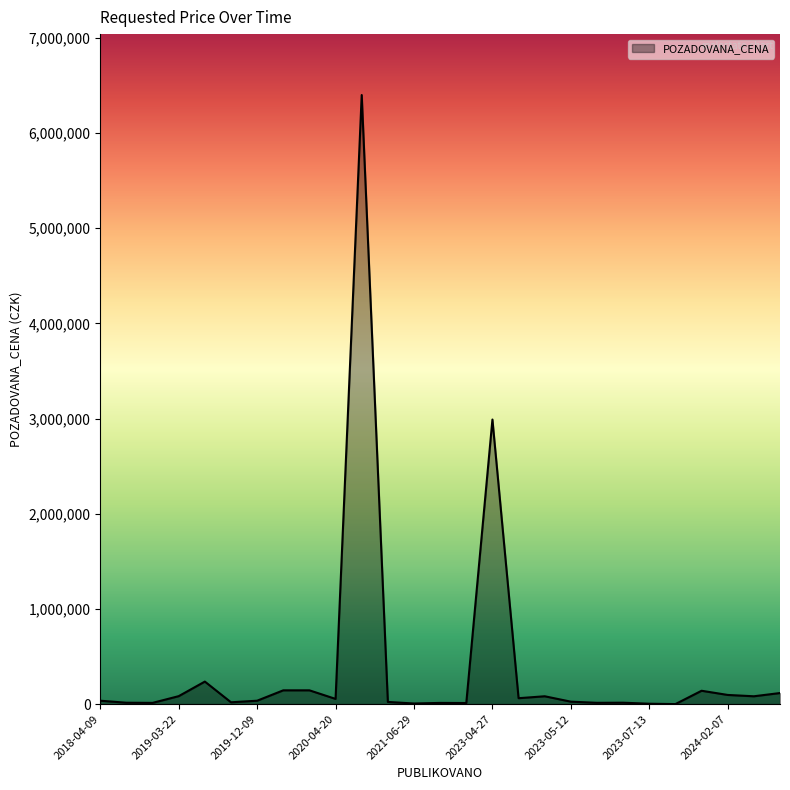

What is the sum of all values?

10855961